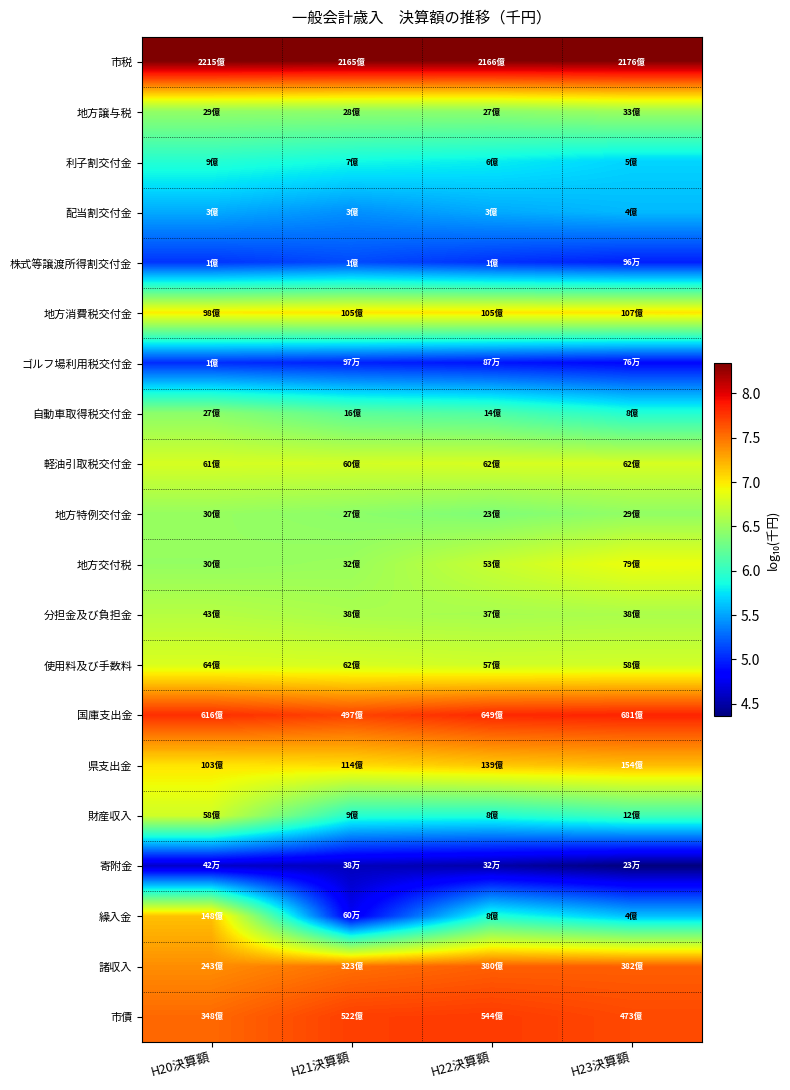

List the series in order of their peak value, highest first.

市税, 国庫支出金, 市債, 諸収入, 県支出金, 繰入金, 地方消費税交付金, 地方交付税, 使用料及び手数料, 軽油引取税交付金, 財産収入, 分担金及び負担金, 地方譲与税, 地方特例交付金, 自動車取得税交付金, 利子割交付金, 配当割交付金, 株式等譲渡所得割交付金, ゴルフ場利用税交付金, 寄附金